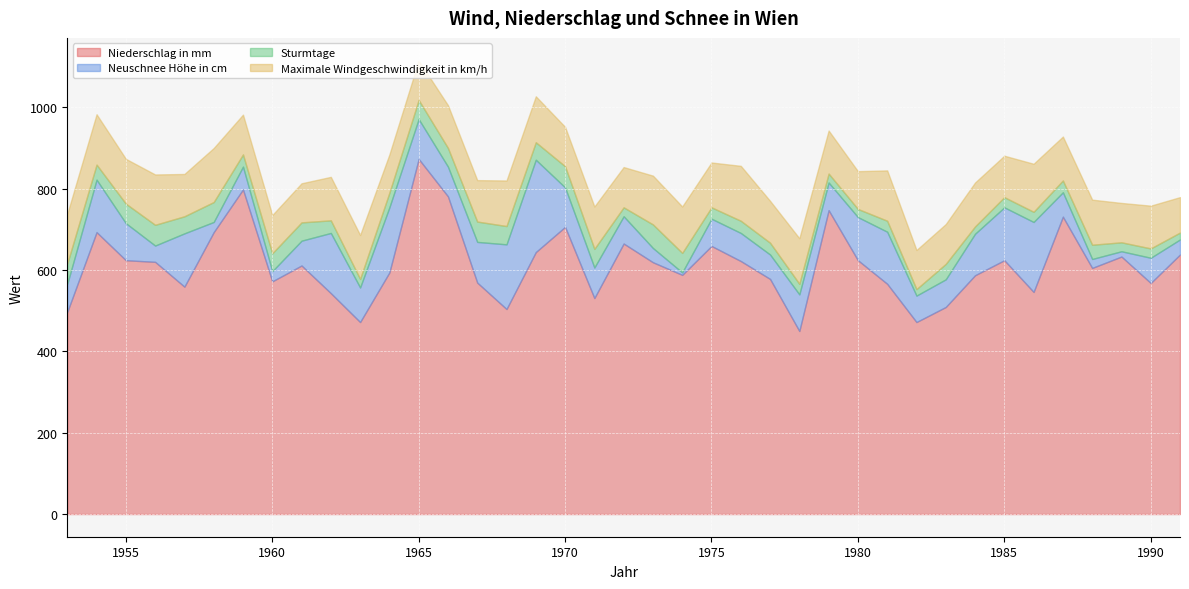

Is it true that Maximale Windgeschwindigkeit in km/h equals 101.9 at 1967?

True